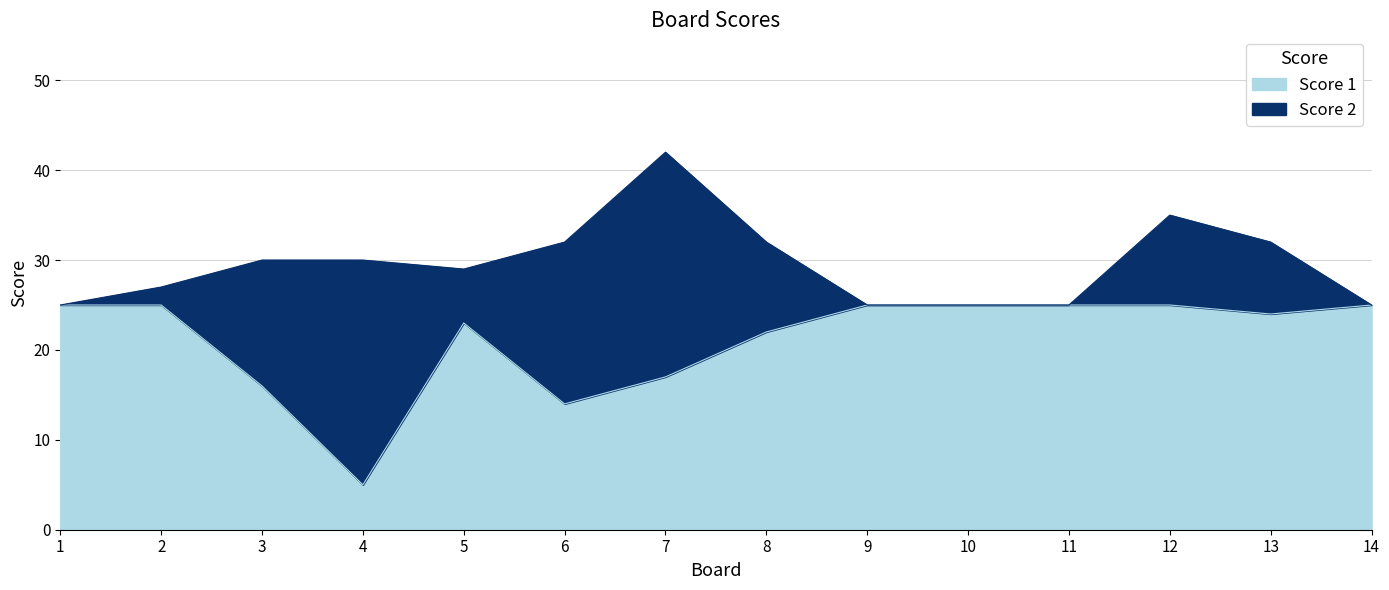

What is the value of the 14th point from the left?

25